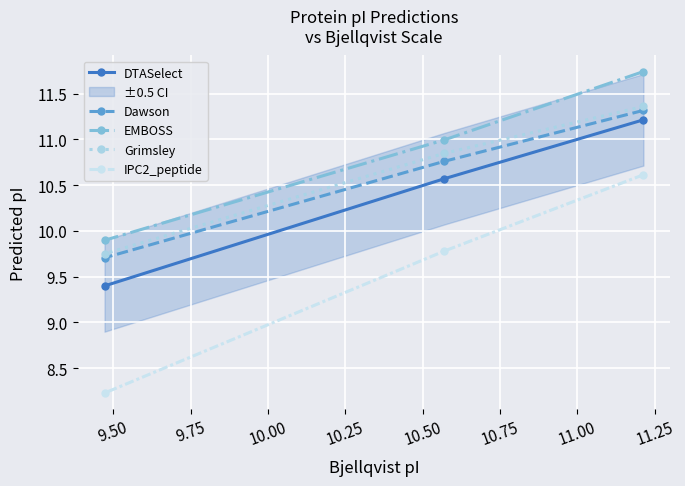

How many values in the DTASelect series are below 10?

1